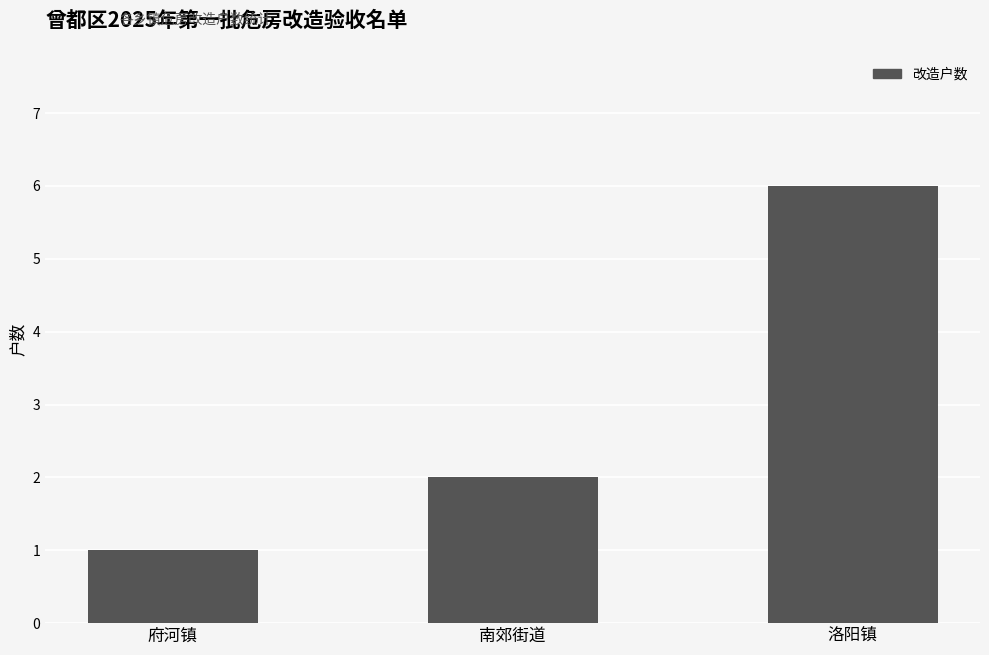

Is it true that the value at 府河镇 is 1?

True